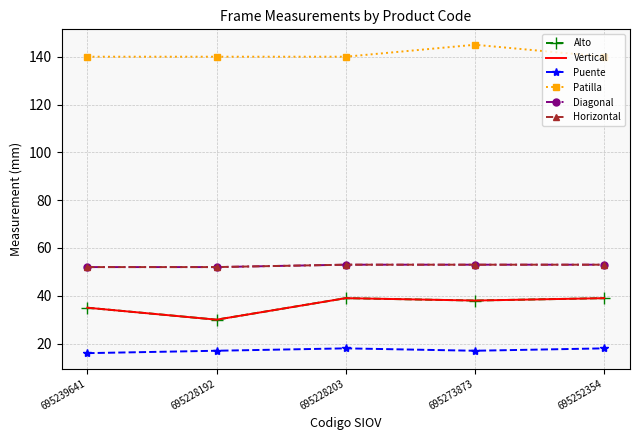

Reading right to left, extract all data points from this chart.

Alto: 695252354=39	695273873=38	695228203=39	695228192=30	695239641=35
Vertical: 695252354=39	695273873=38	695228203=39	695228192=30	695239641=35
Puente: 695252354=18	695273873=17	695228203=18	695228192=17	695239641=16
Patilla: 695252354=140	695273873=145	695228203=140	695228192=140	695239641=140
Diagonal: 695252354=53	695273873=53	695228203=53	695228192=52	695239641=52
Horizontal: 695252354=53	695273873=53	695228203=53	695228192=52	695239641=52